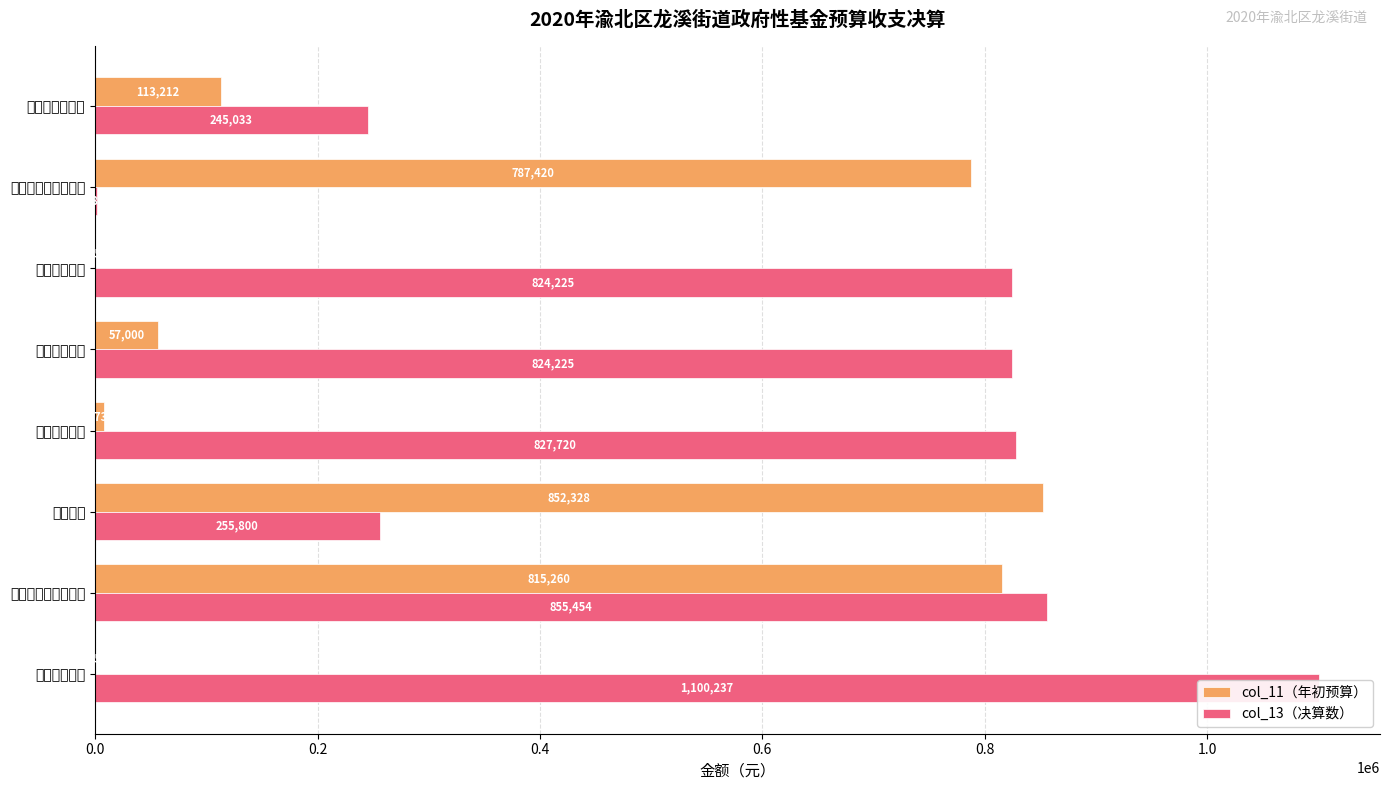

What is the value of the col_11（年初预算） bar at the 2nd from the left?

815260